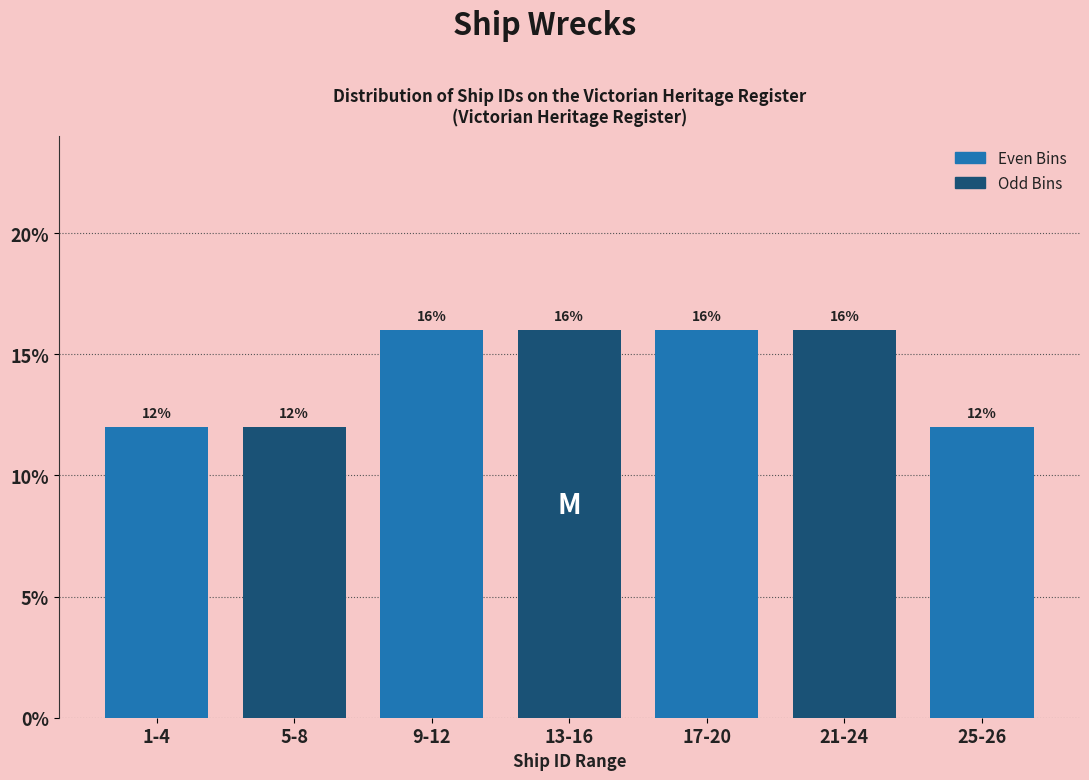

Reading left to right, extract all data points from this chart.

12	12	16	16	16	16	12